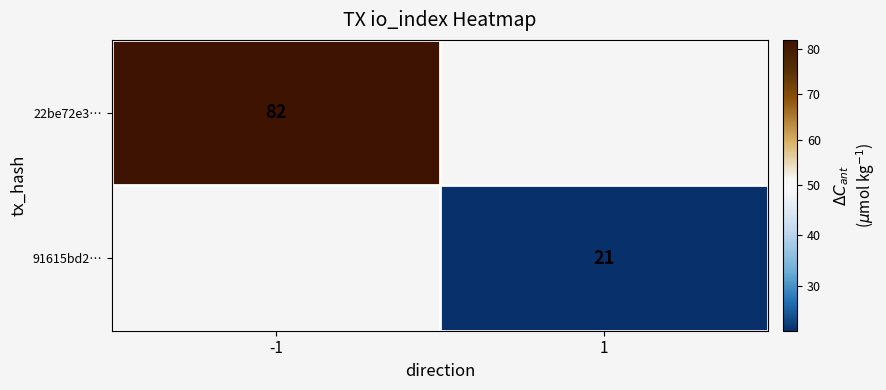

The value of 91615bd2… at 1 is 6. True or false?

False